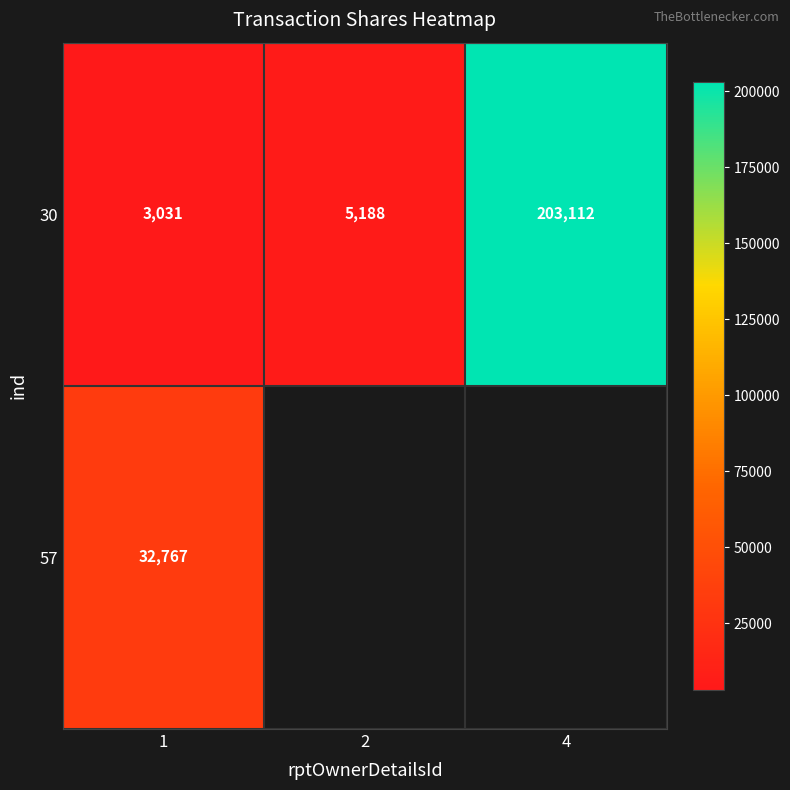

List the labels in order of 30 value, largest first.

4, 2, 1